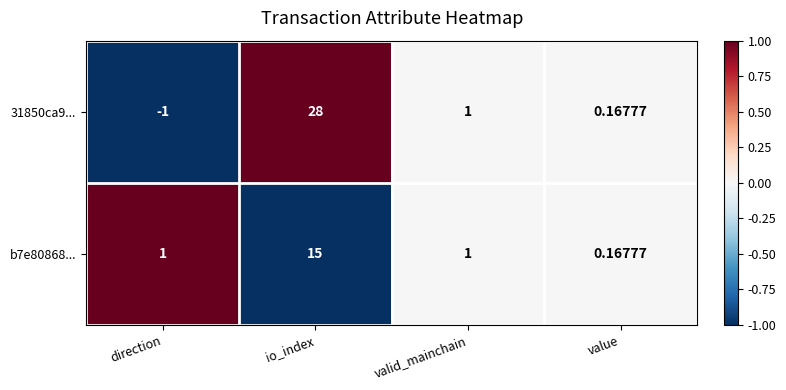

Rank the categories by 31850ca9... value from lowest to highest.

direction, value, valid_mainchain, io_index